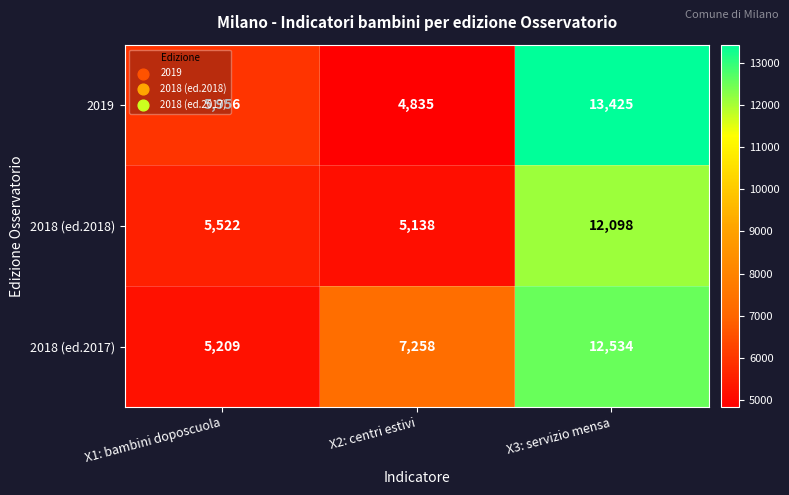

What is the approximate value of 2018 (ed.2017) at X2: centri estivi, to the nearest 50?

7250